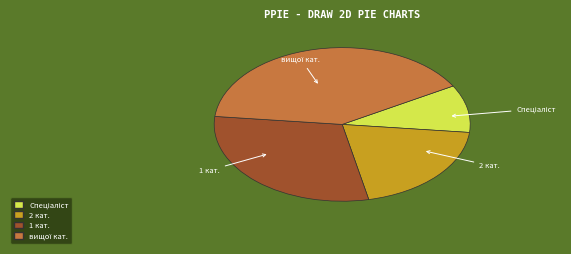

Count the number of slices in the pie.

4